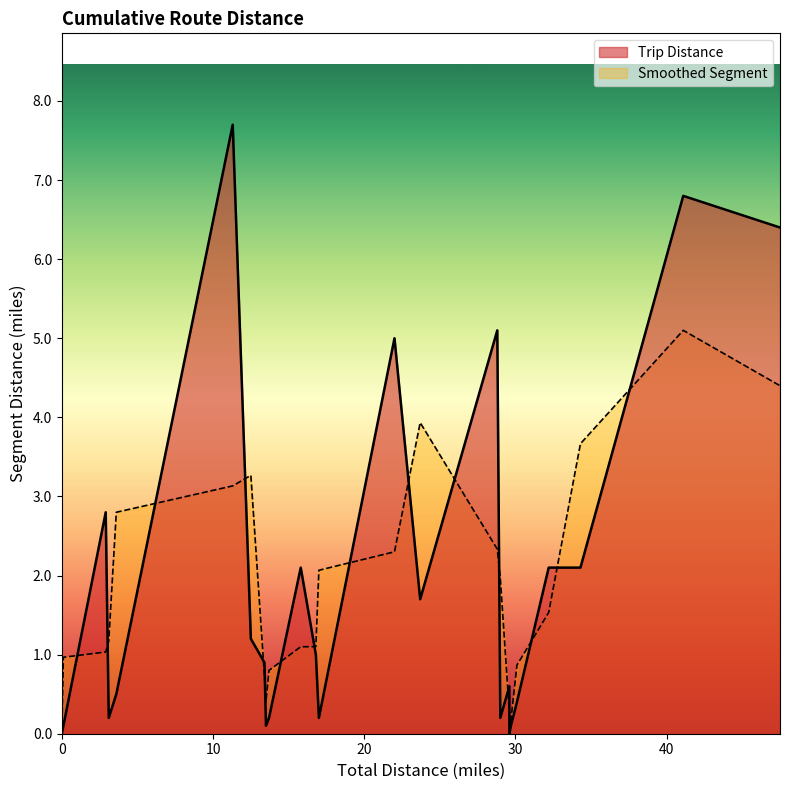

Reading left to right, list all the values displayed in this chart.

Trip Distance: 0.0	0.1	2.8	0.2	0.5	7.7	1.2	0.9	0.1	0.2	2.1	1.0	0.2	5.0	1.7	5.1	0.2	0.6	0.0	0.1	0.4	2.1	2.1	6.8	6.4
Smoothed Segment: 0.0	1.0	1.0	1.2	2.8	3.1	3.3	0.7	0.4	0.8	1.1	1.1	2.1	2.3	3.9	2.3	2.0	0.3	0.2	0.2	0.9	1.5	3.7	5.1	4.4